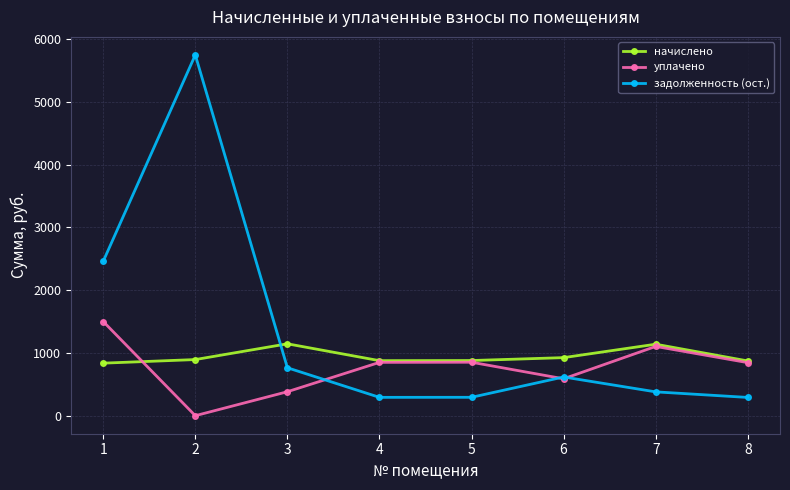

How many lines are shown in the chart?

3